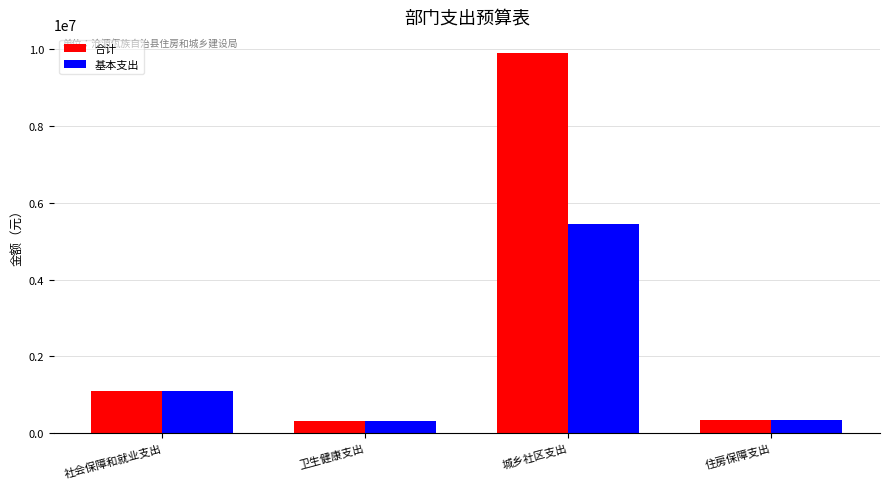

The 合计 series shows 13599149.0 at 城乡社区支出. True or false?

False